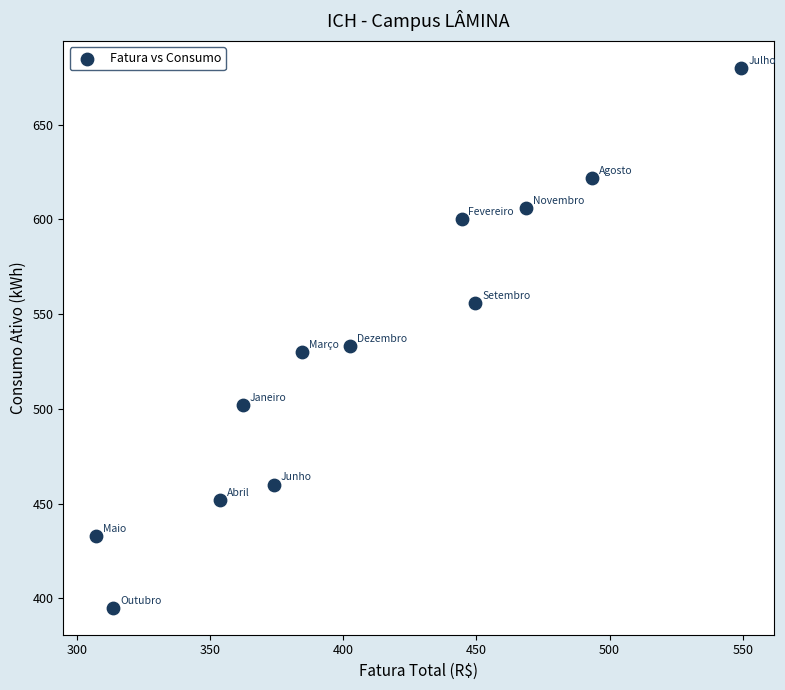

What is the range of Y values (max minus min)?

285